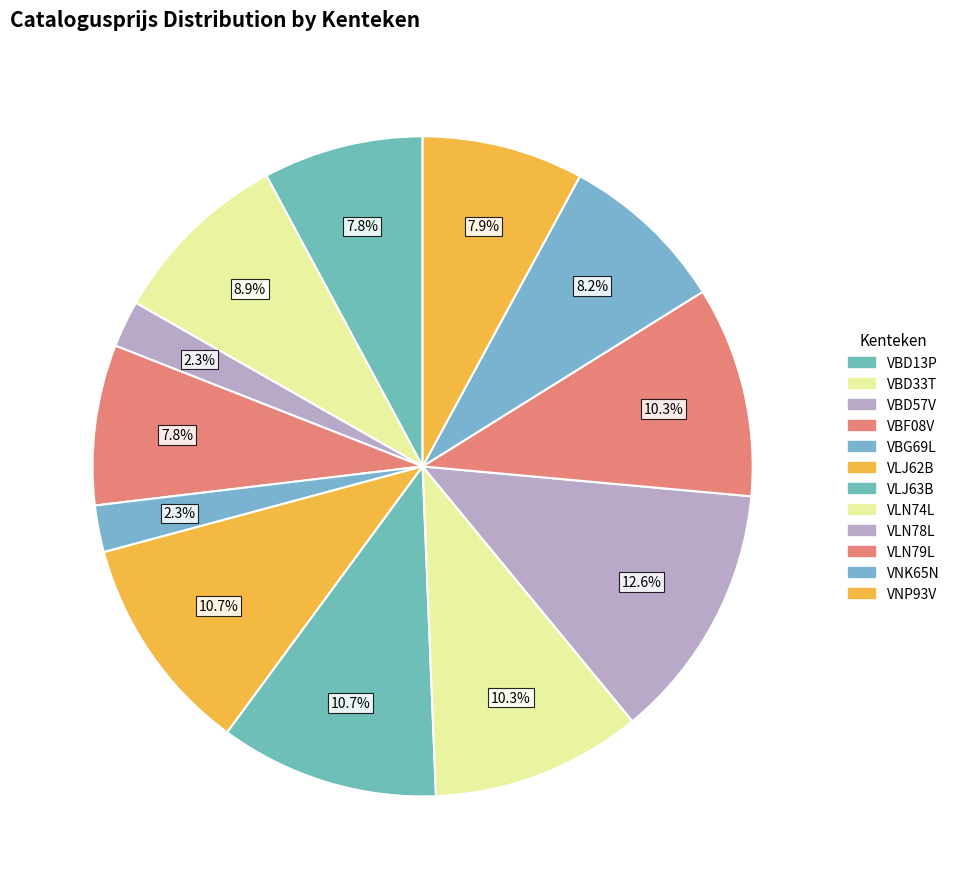

Do VBD33T and VLJ62B together represent more than half of the pie?

No